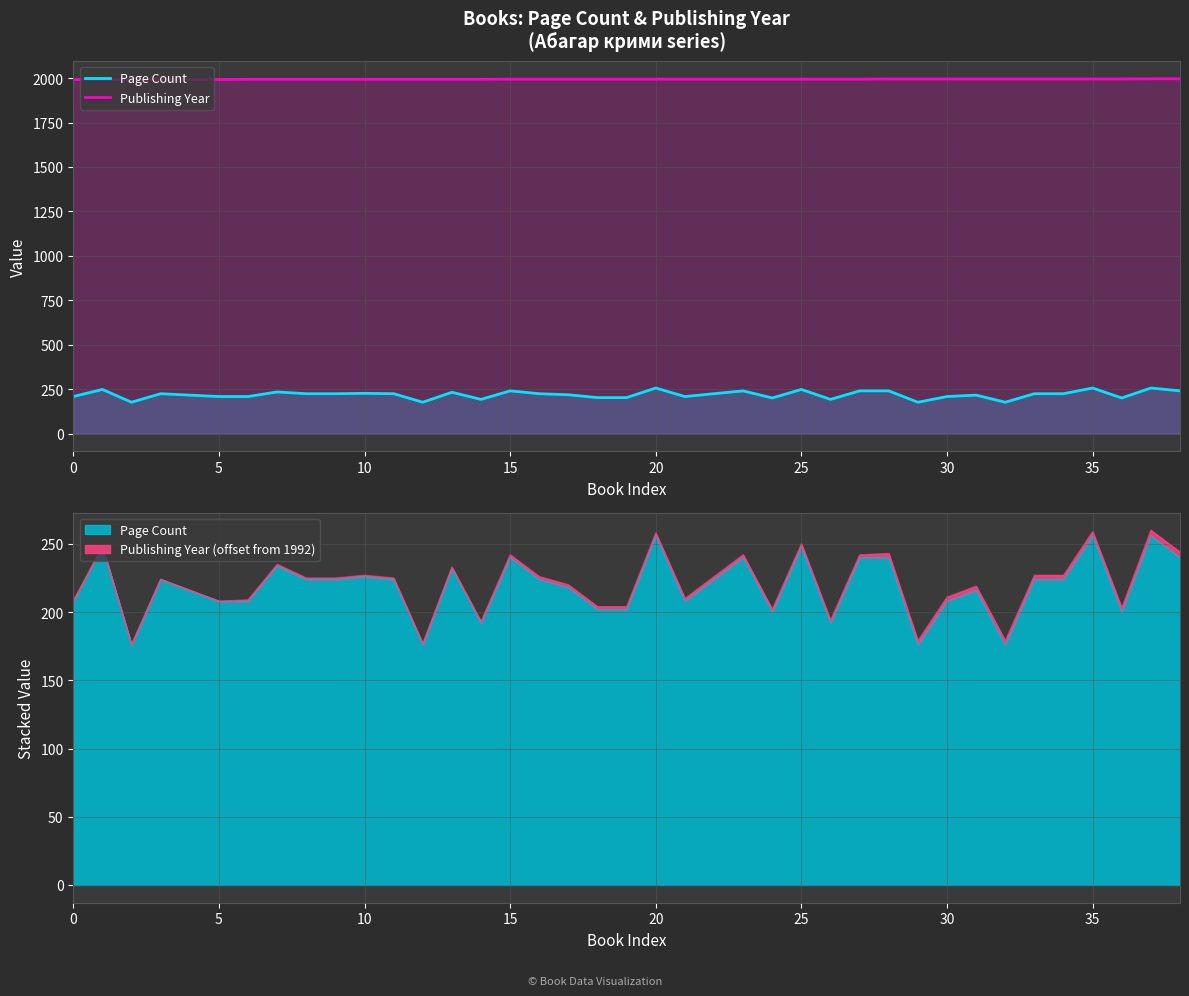

The value of Publishing Year at 0 is 1992. True or false?

True